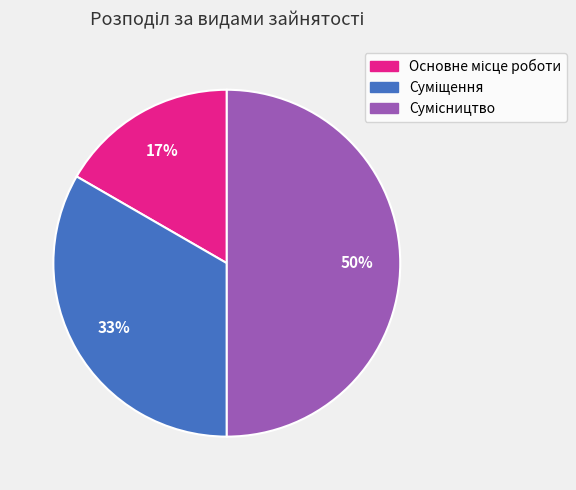

To the nearest percent, what is the average slice percentage?

33%